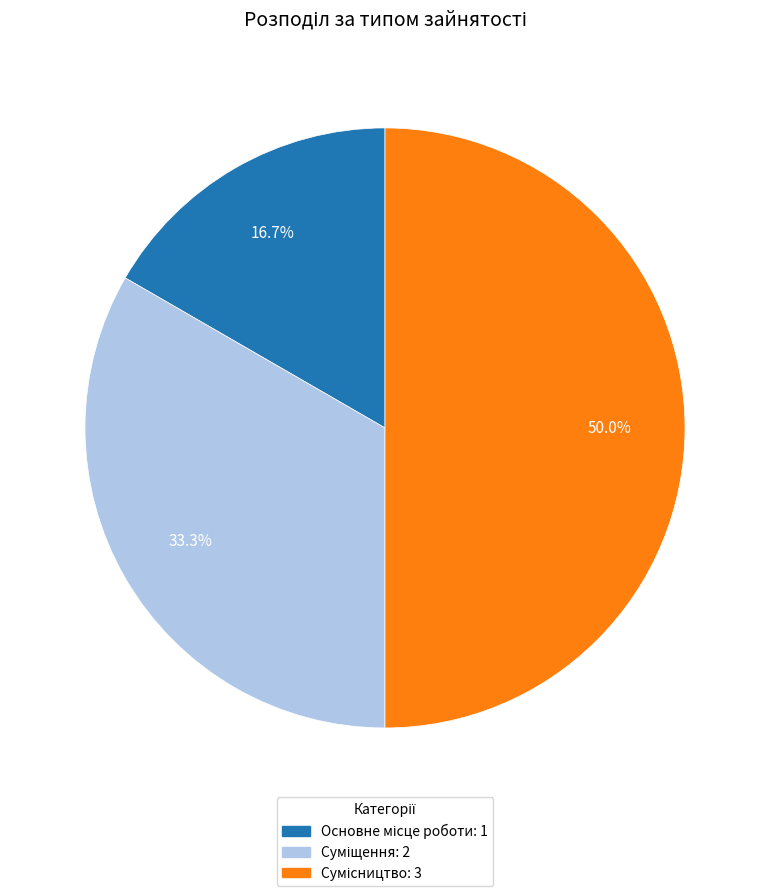

What is the change in value from Суміщення to Сумісництво?

+1